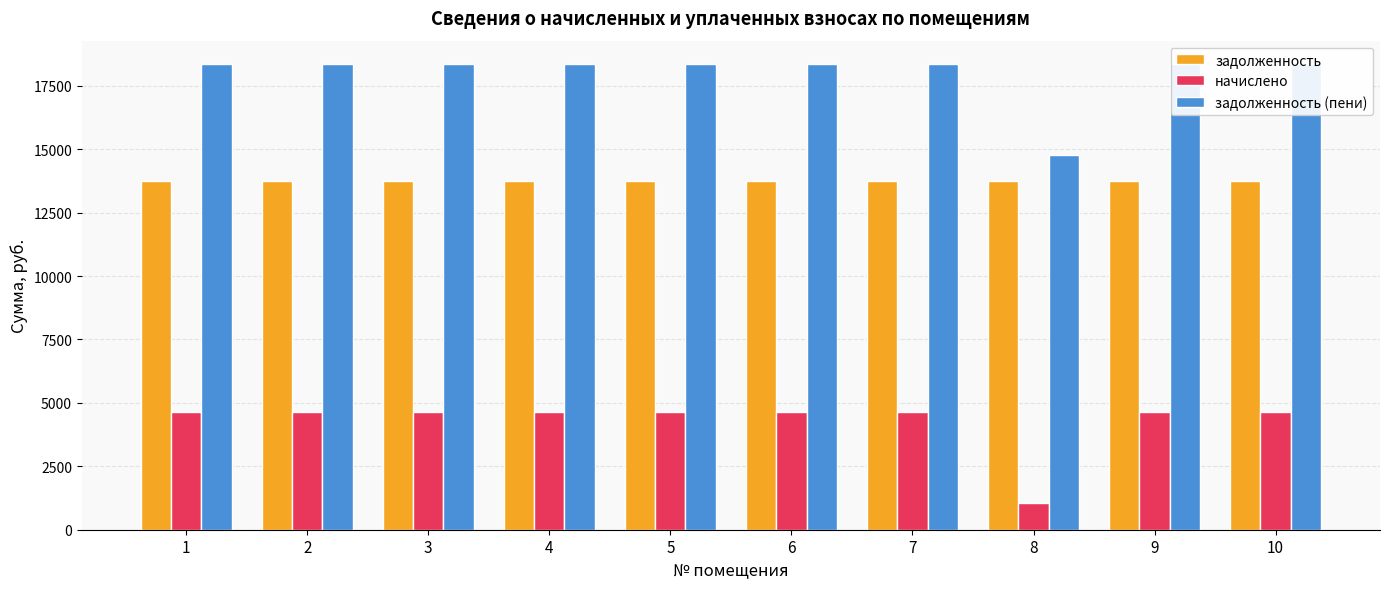

The начислено series shows 6804.3 at 5. True or false?

False